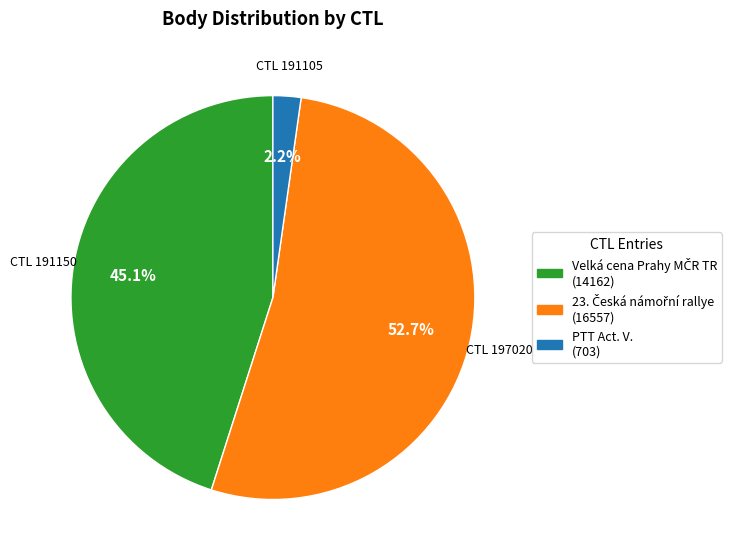

Does any single category account for the majority?

Yes